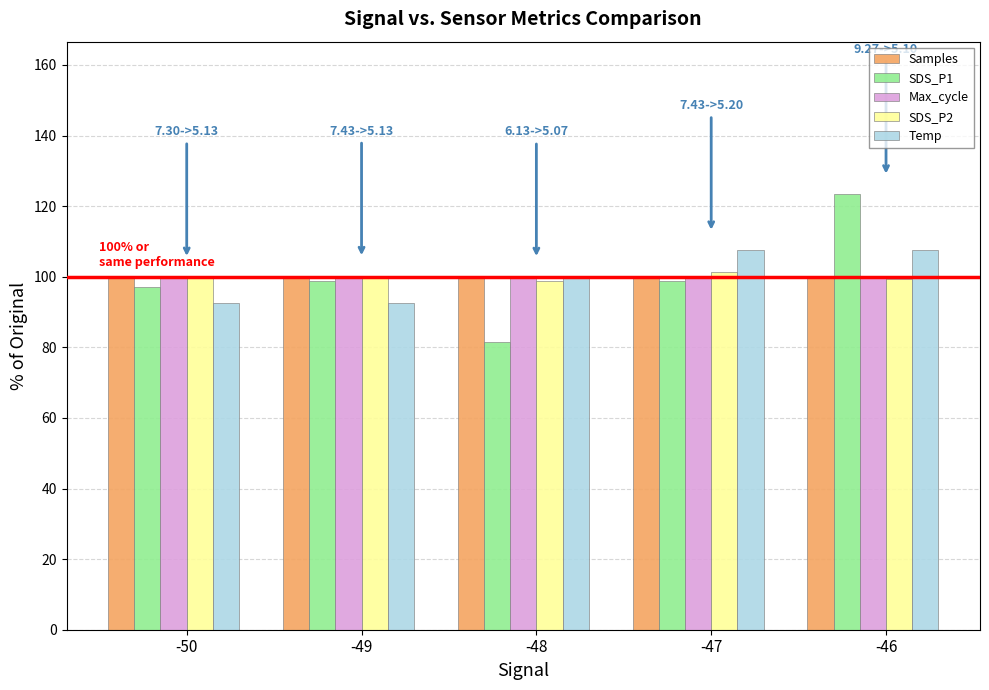

What is the difference between the highest and lowest values at -47?

8.6